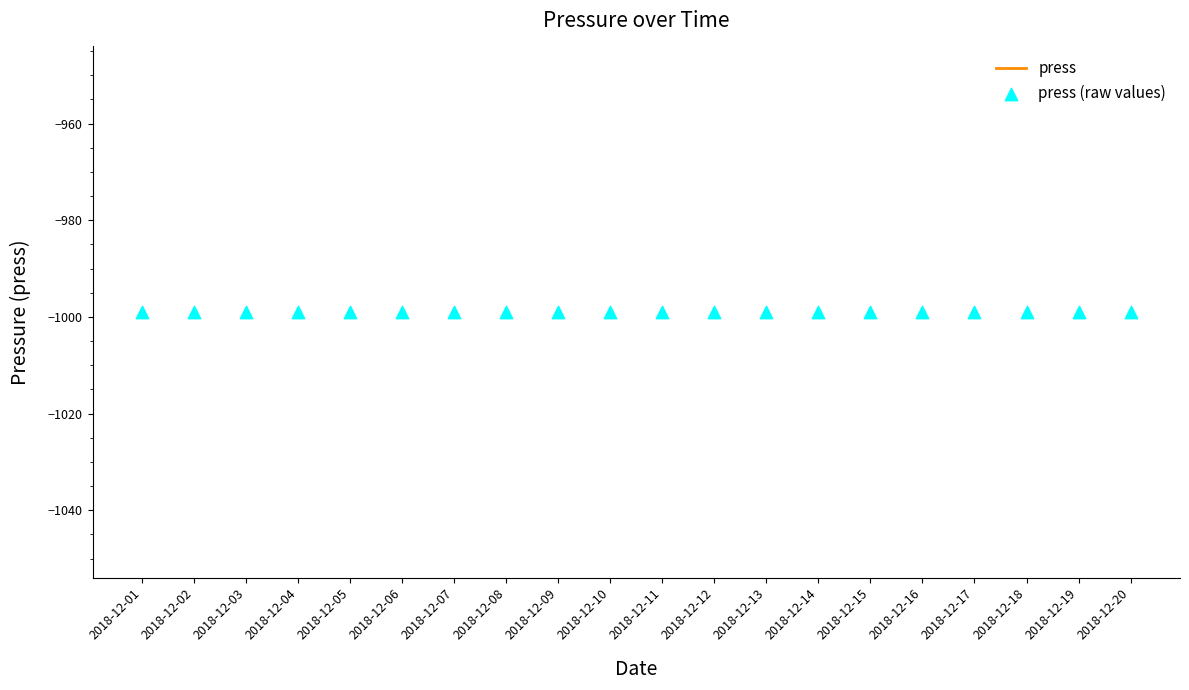

Is the value of press (raw values) at 2018-12-06 greater than the value of press at 2018-12-08?

No